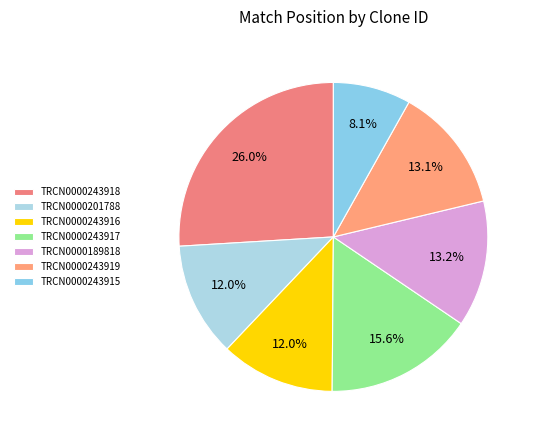

How many slices are in this pie chart?

7